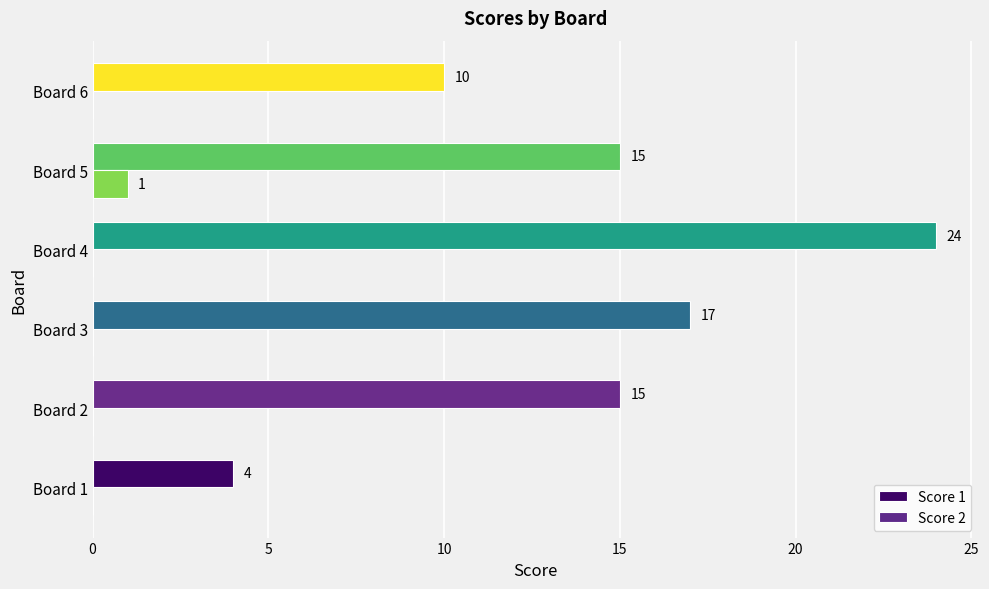

At which category does the chart reach its peak across all series?

Board 4